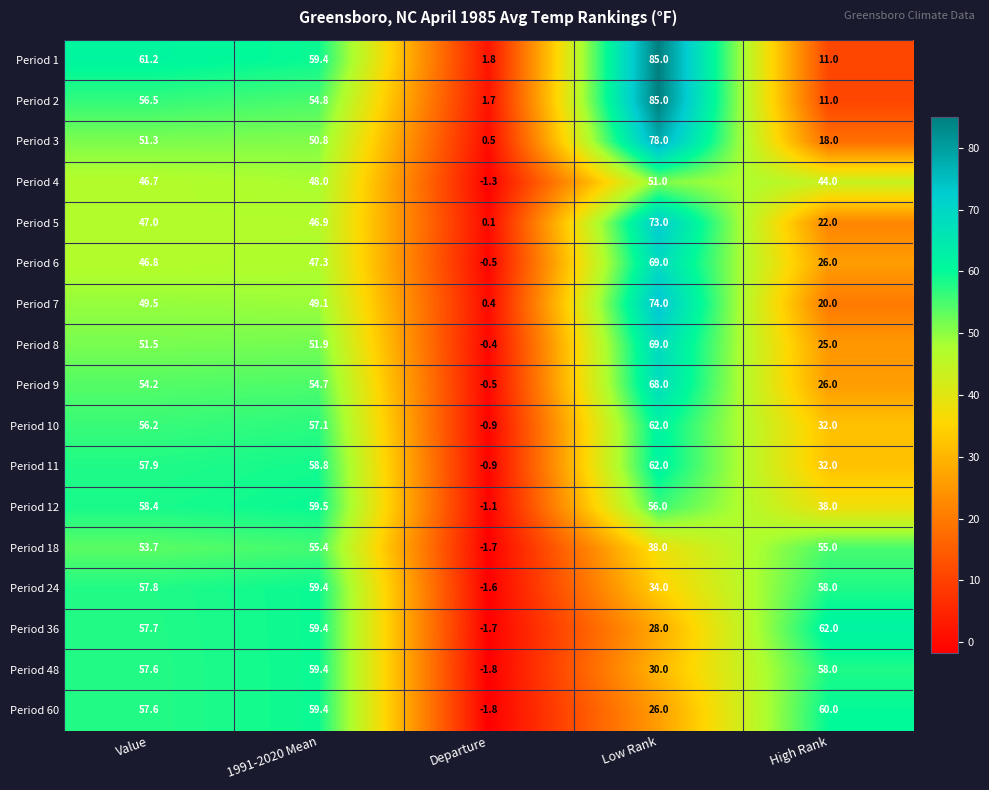

Is it true that Period 3 equals 78.0 at Low Rank?

True